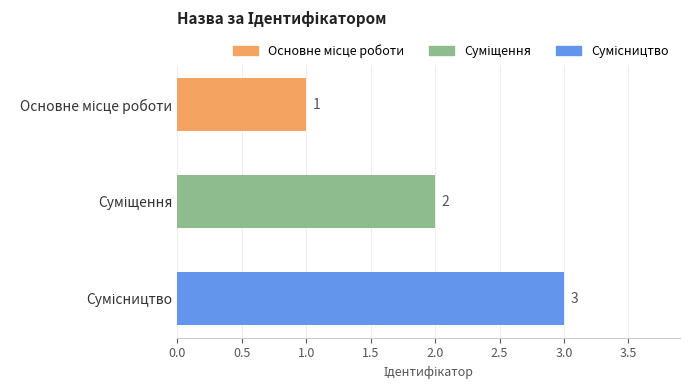

Count the values in the range 1 to 3.

3